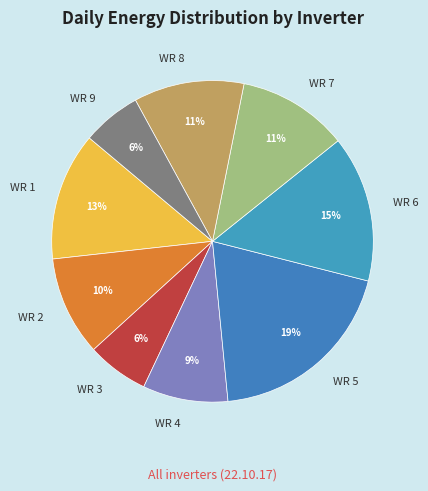

To the nearest percent, what portion does WR 5 represent?

19%